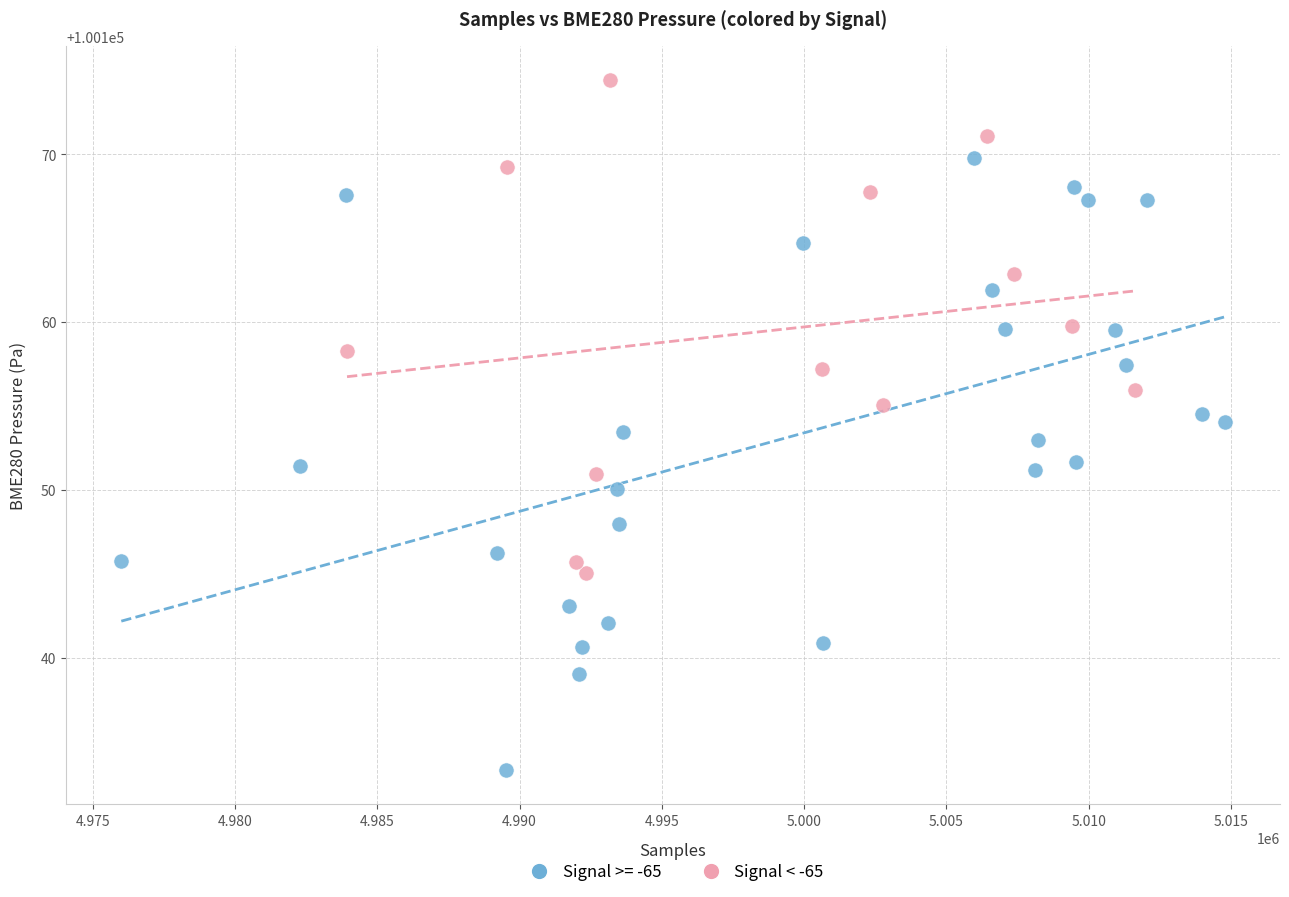

Which series reaches the minimum Y coordinate?

Signal >= -65